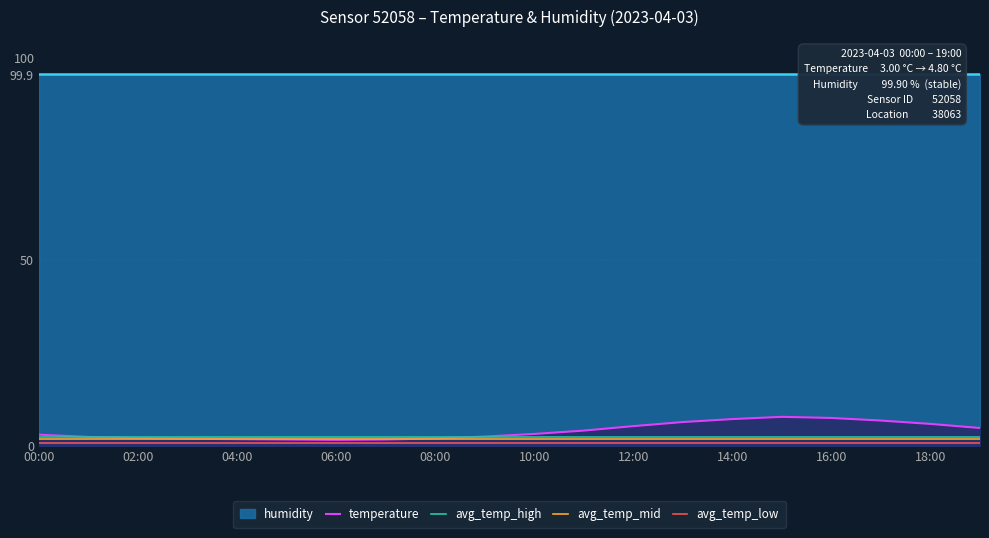

Is it true that avg_temp_high equals 2.5 at 10:00?

True